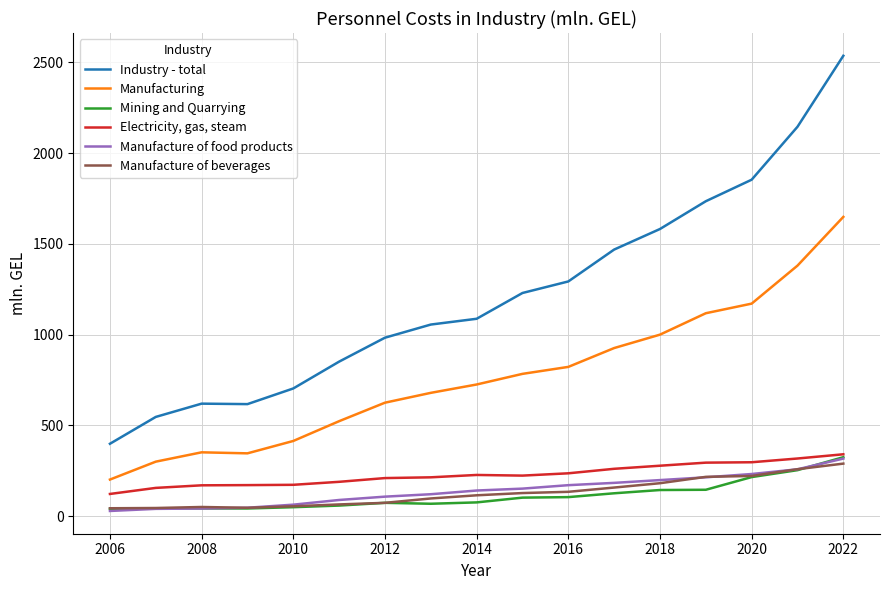

True or false: Manufacturing and Manufacture of food products cross at least once.

False